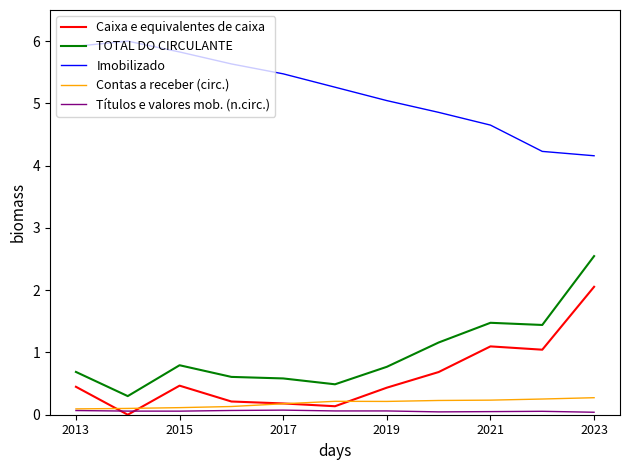

What are all the series names shown in the legend?

Caixa e equivalentes de caixa, TOTAL DO CIRCULANTE, Imobilizado, Contas a receber (circ.), Títulos e valores mob. (n.circ.)